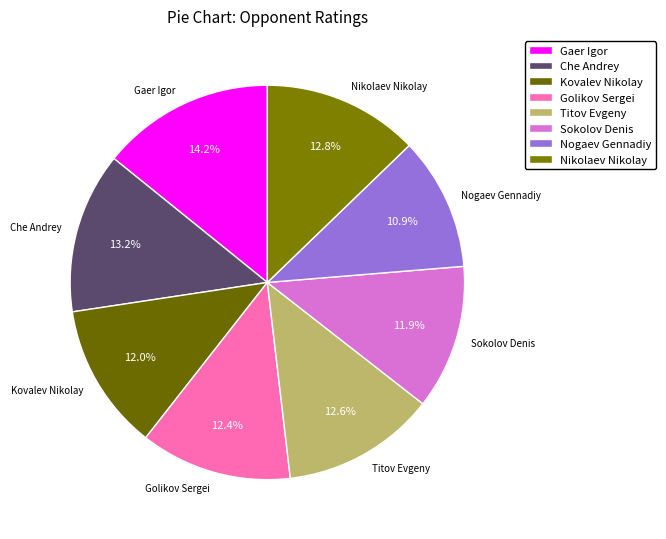

To the nearest percent, what is the difference between the largest and smallest slice percentages?

3%